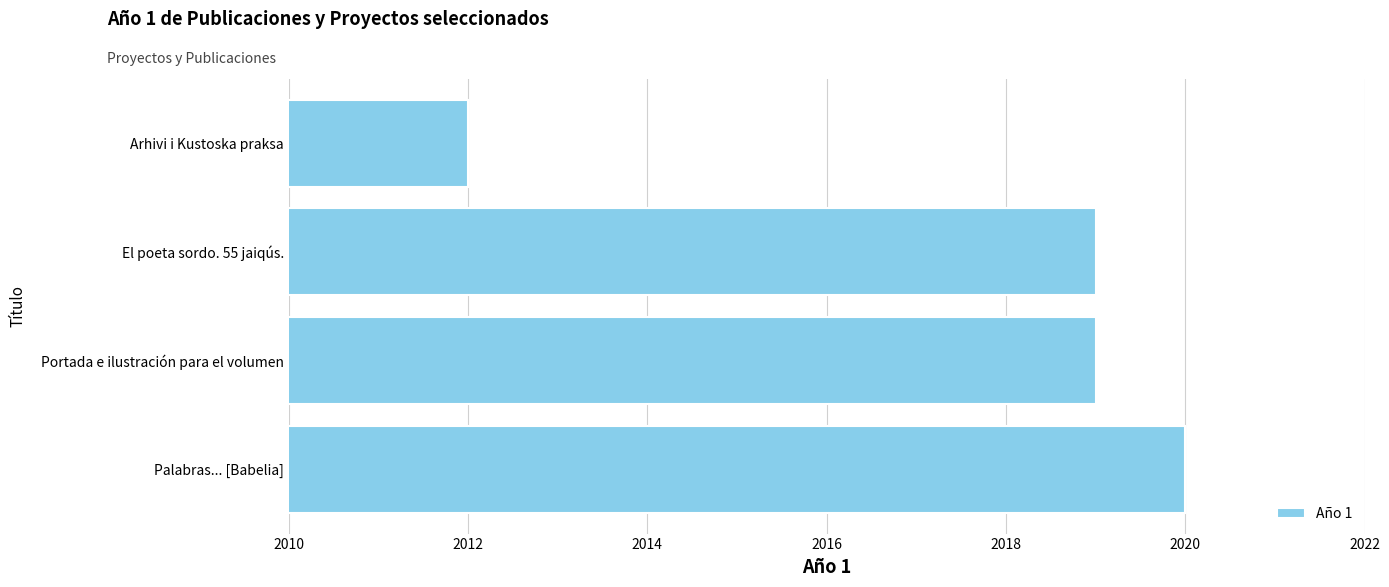

The value at Palabras... [Babelia] is 2020. True or false?

True